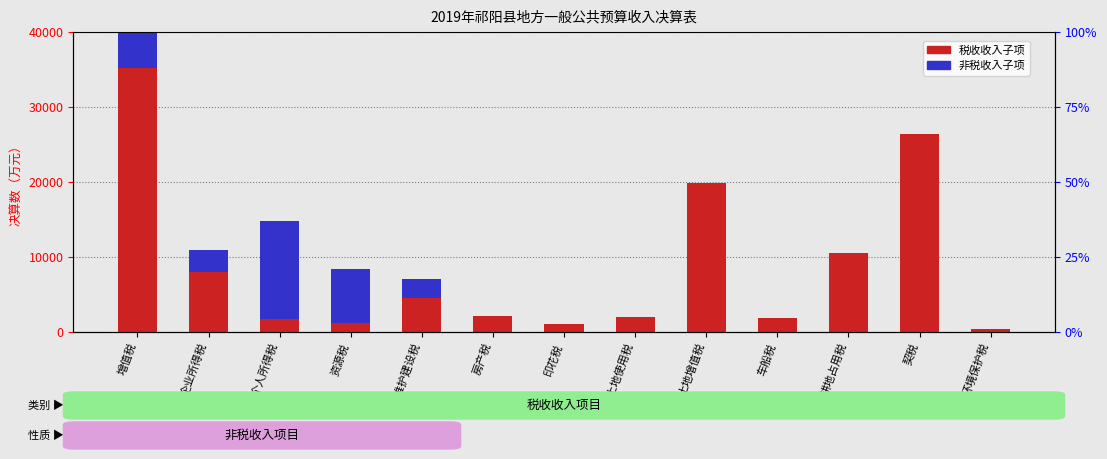

Reading left to right, list all the values displayed in this chart.

税收收入子项: 增值税=35201	企业所得税=8016	个人所得税=1677	资源税=1246	城市维护建设税=4520	房产税=2182	印花税=1027	城镇土地使用税=2016	土地增值税=19892	车船税=1808	耕地占用税=10509	契税=26381	环境保护税=398
非税收入子项: 增值税=5949	企业所得税=2975	个人所得税=13182	资源税=7124	城市维护建设税=2596	房产税=0	印花税=0	城镇土地使用税=0	土地增值税=0	车船税=0	耕地占用税=0	契税=0	环境保护税=0